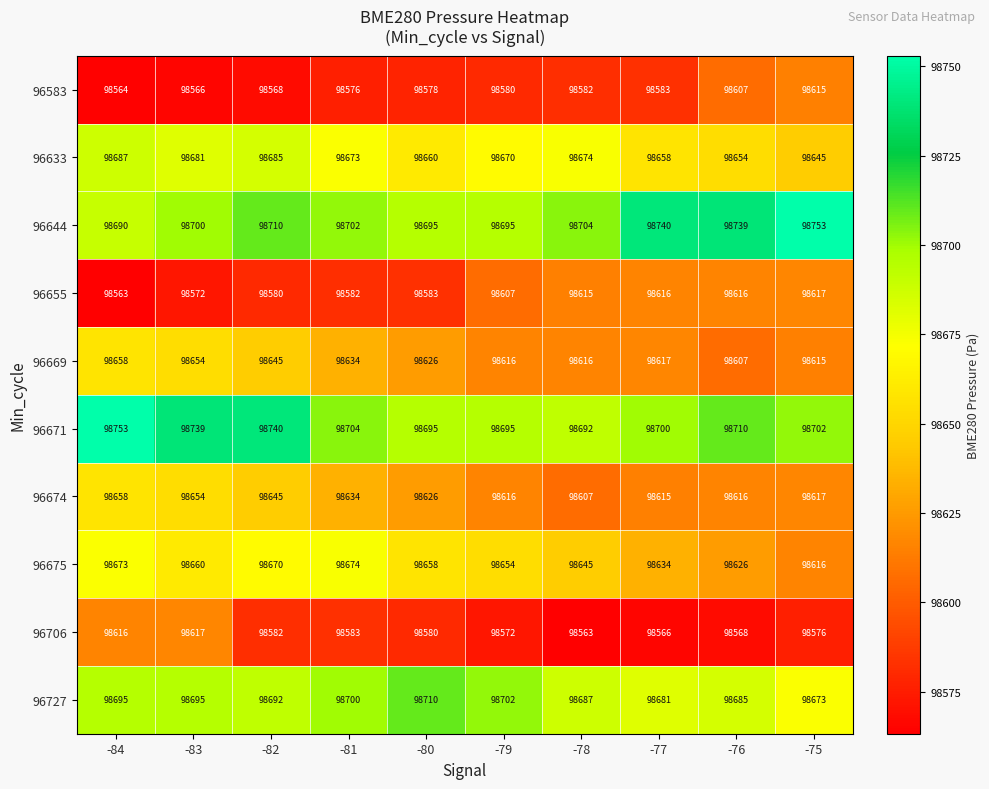

At which label is 96671 closest to 98722?

-76